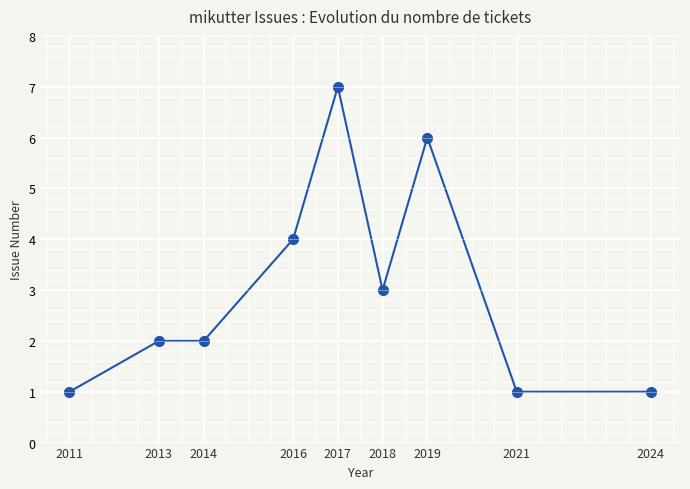

The value at 2018 is 3. True or false?

True